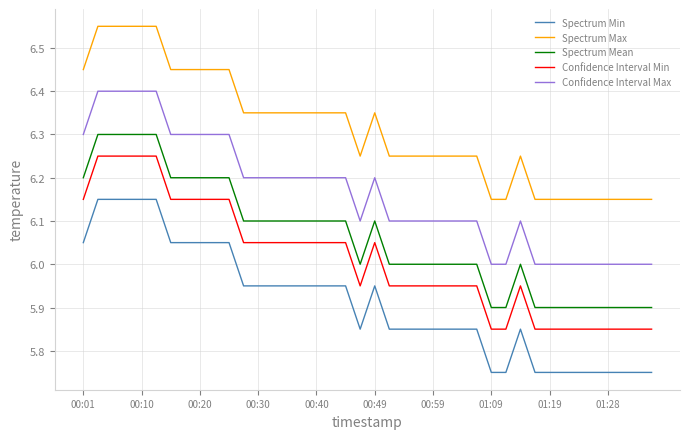

True or false: Spectrum Mean and Spectrum Max cross at least once.

False